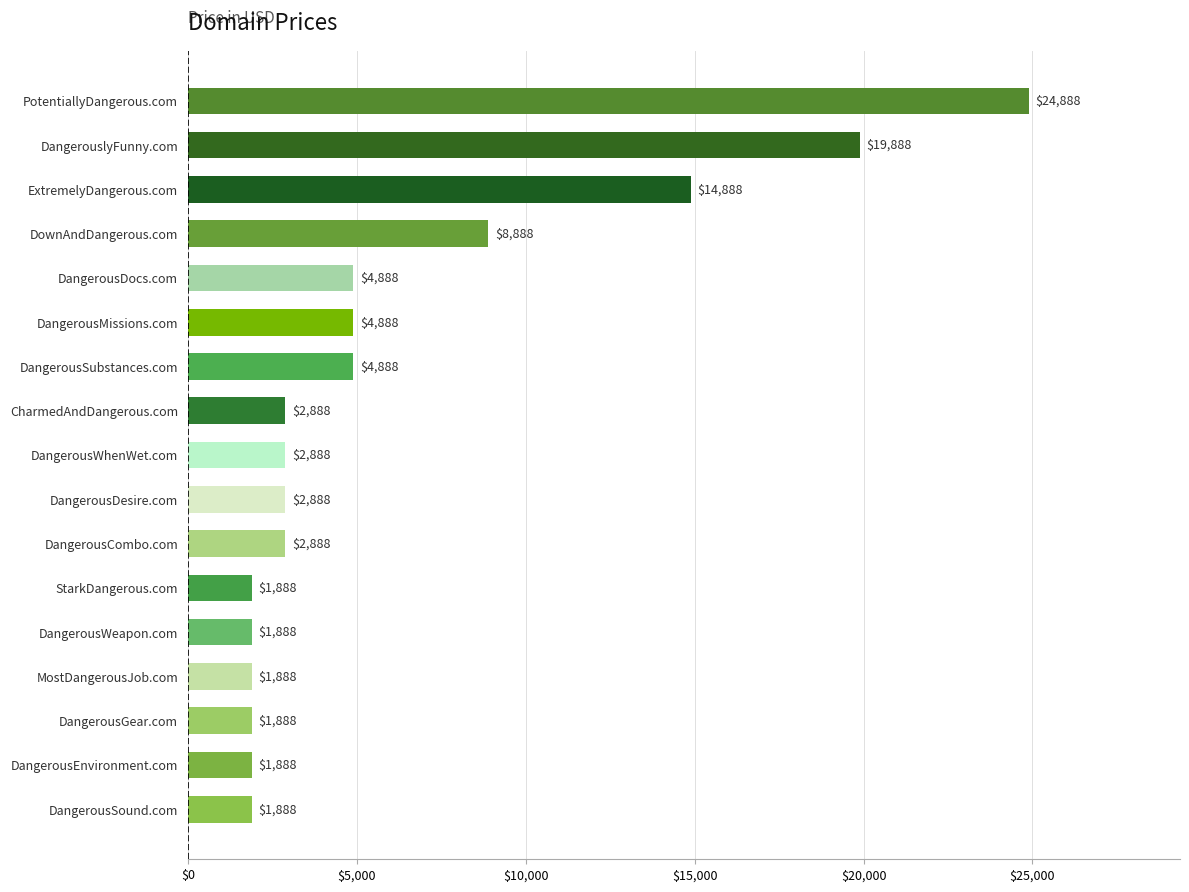

Read the value at DownAndDangerous.com.

8888